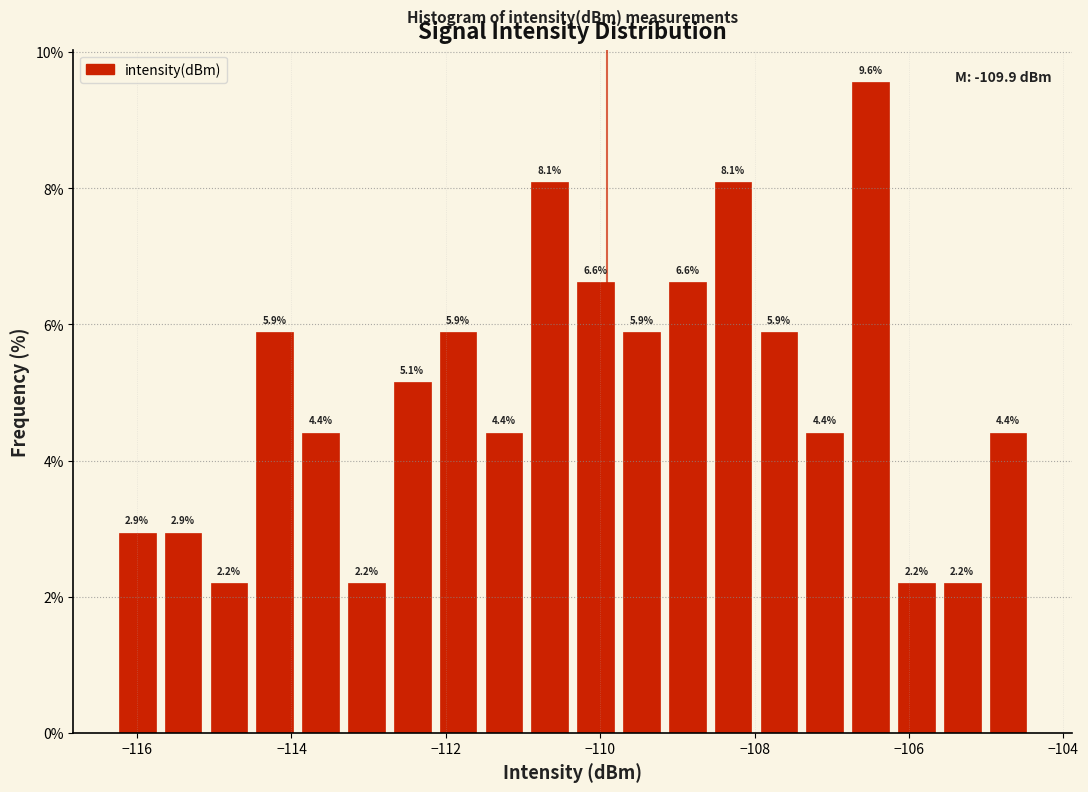

Read against the x-axis, roughly where is the centre of the tallest bar?

-106.4